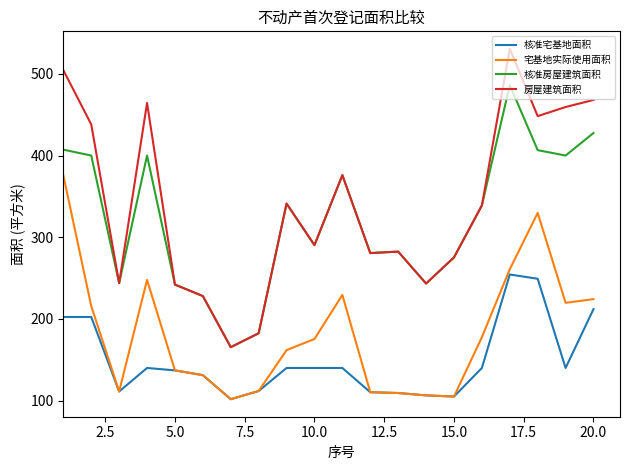

Which series has the largest total across all categories?

房屋建筑面积